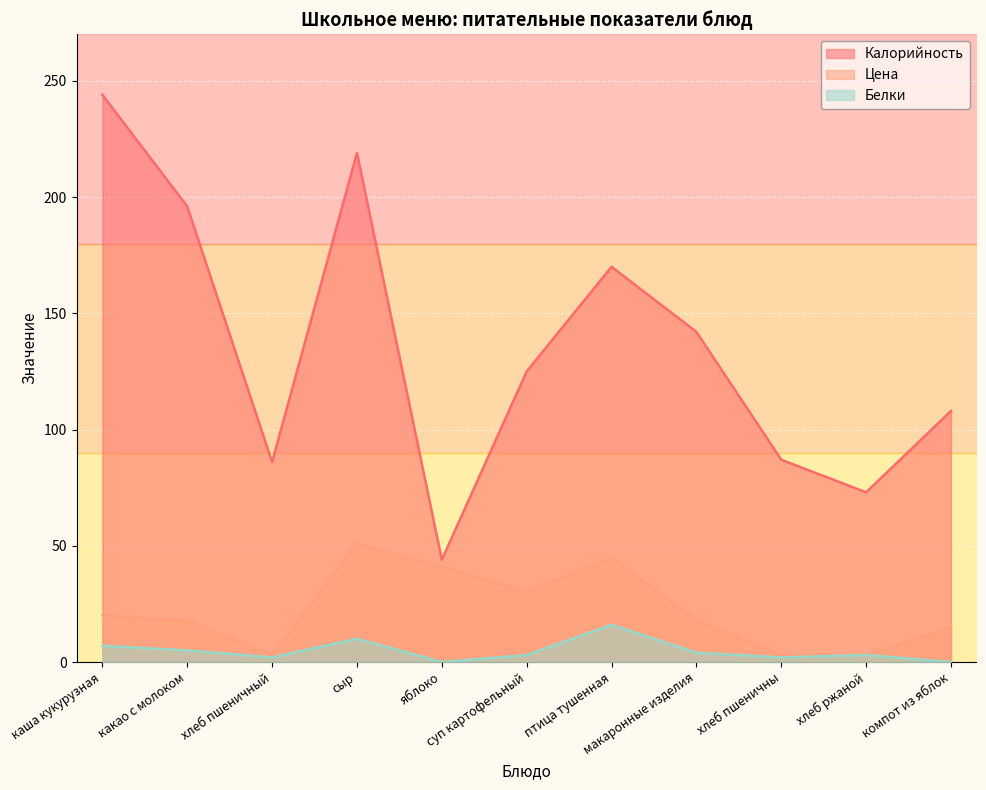

How many categories are shown in the chart?

11